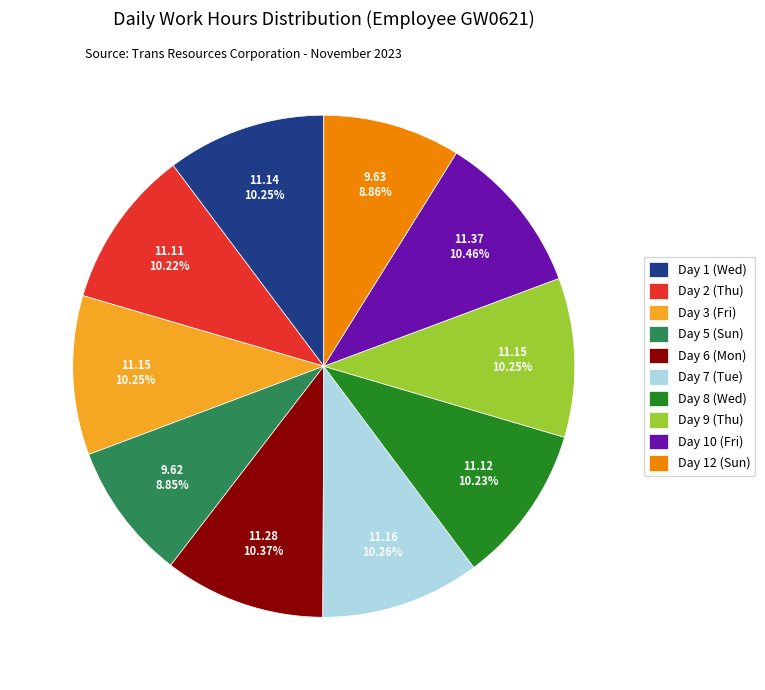

To the nearest percent, what percentage of the pie is Day 9 (Thu)?

10%